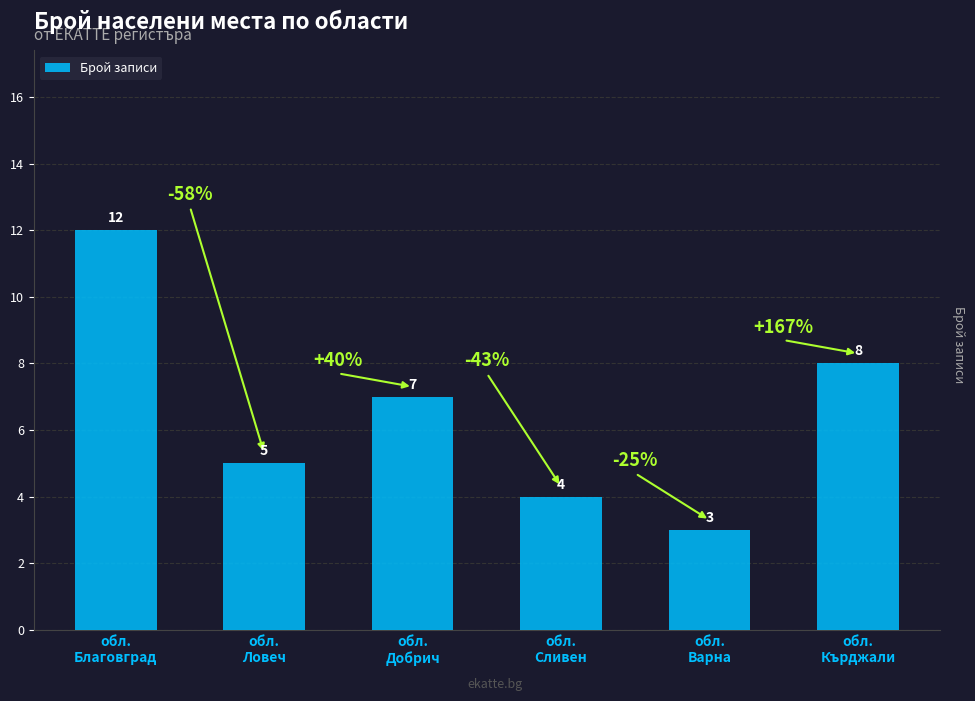

At which label is the value closest to 7?

обл.
Добрич